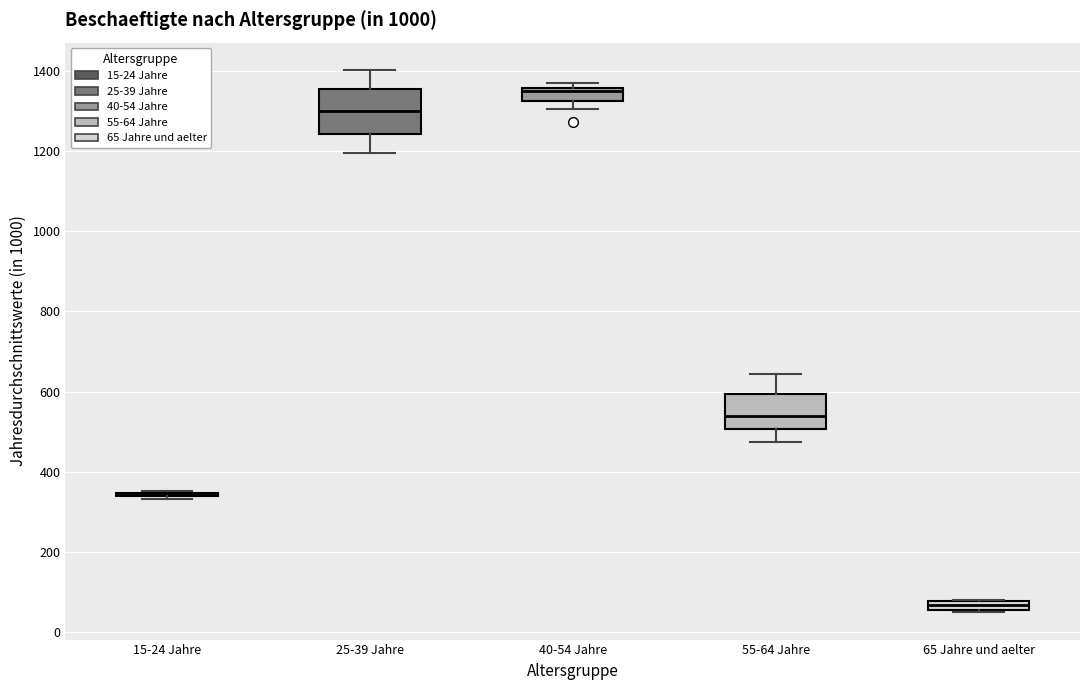

Comparing the boxes themselves (not the whiskers), which one is the tallest?

25-39 Jahre